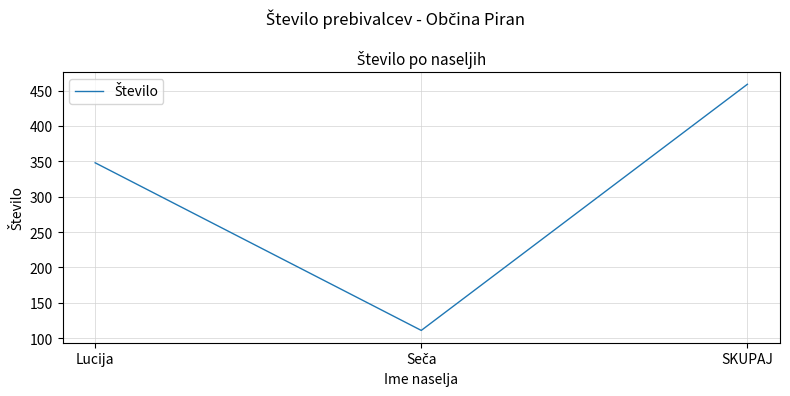

At which label is the value closest to 285?

Lucija